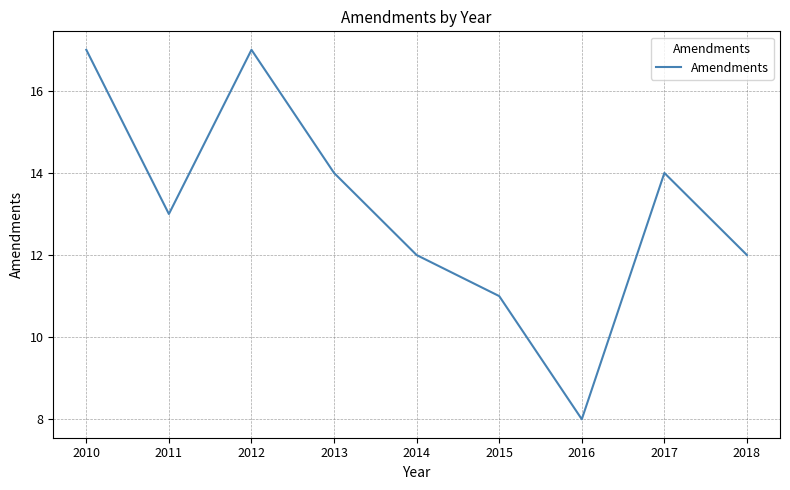

What is the maximum value shown in the chart?

17